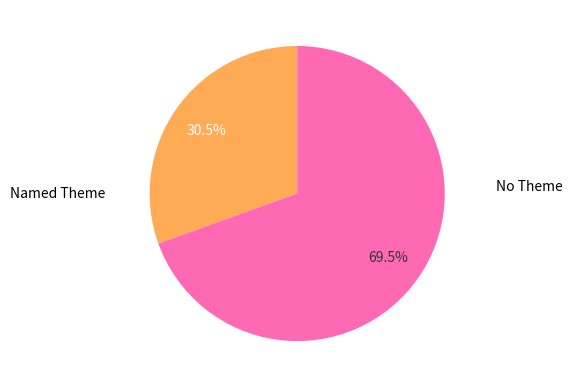

Does any single category account for the majority?

Yes